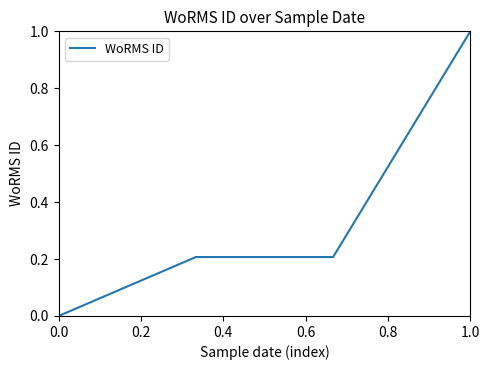

Count the values in the range 0 to 1.

4